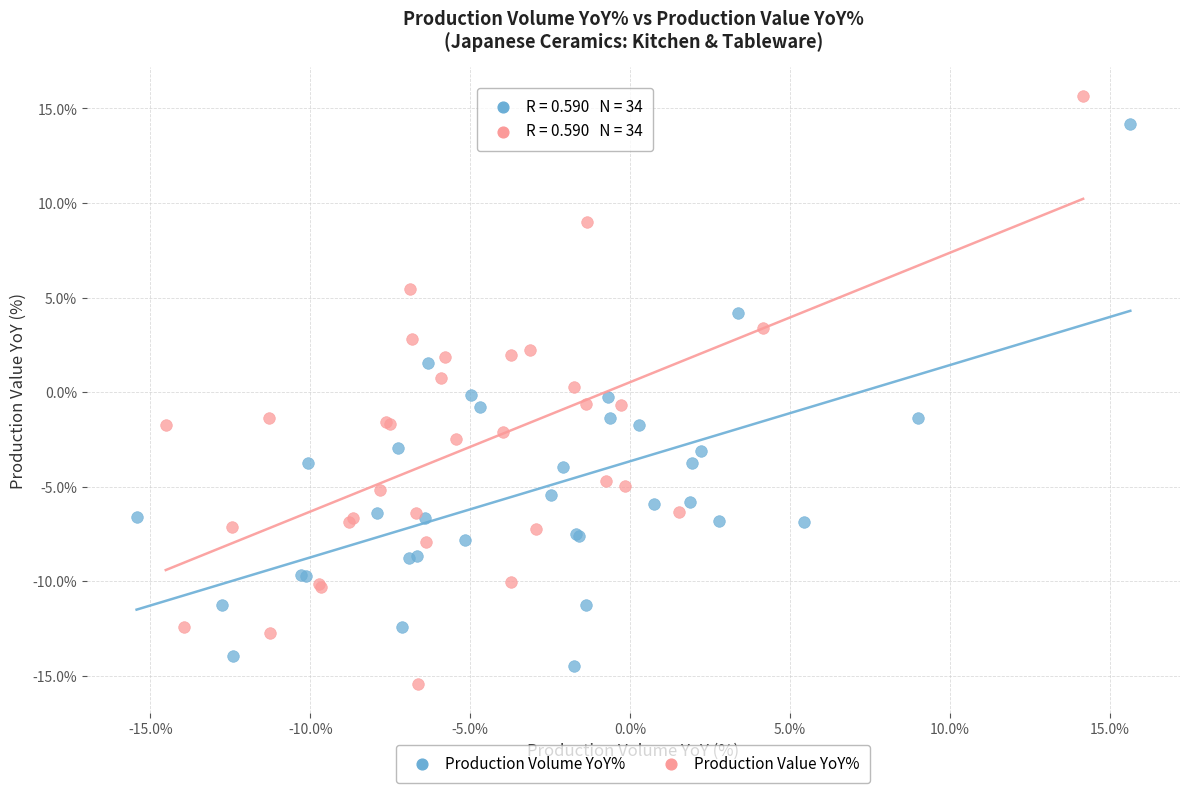

Which series reaches the minimum Y coordinate?

Production Value YoY%